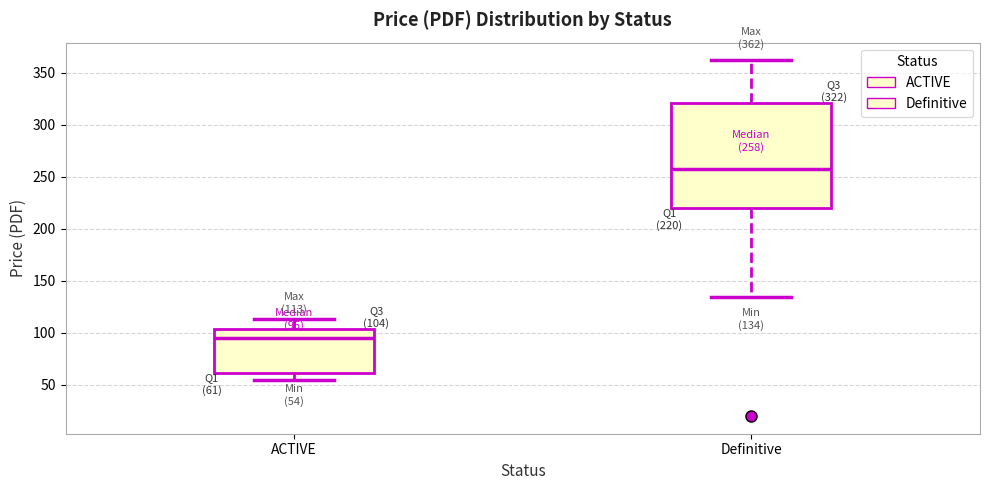

Which box has the lowest median line?

ACTIVE